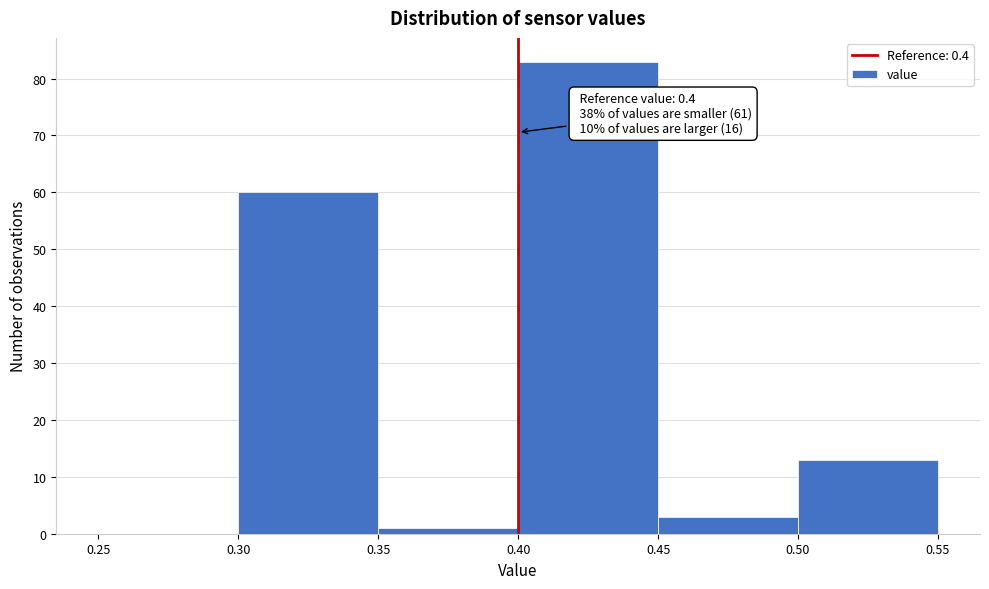

Which range on the x-axis has the tallest bar?

0.40 to 0.45